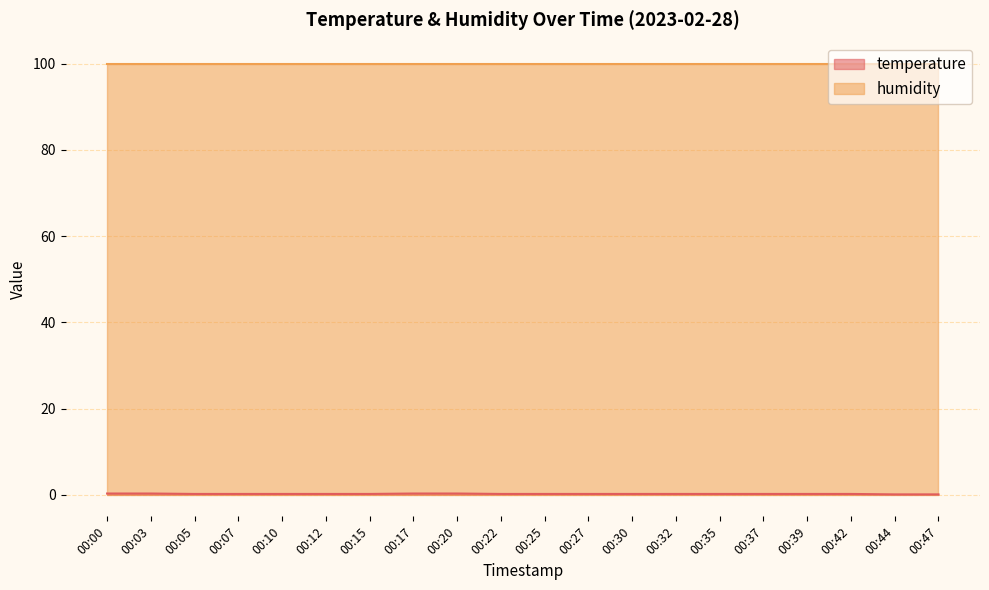

Count the values in the range 0 to 1.

20